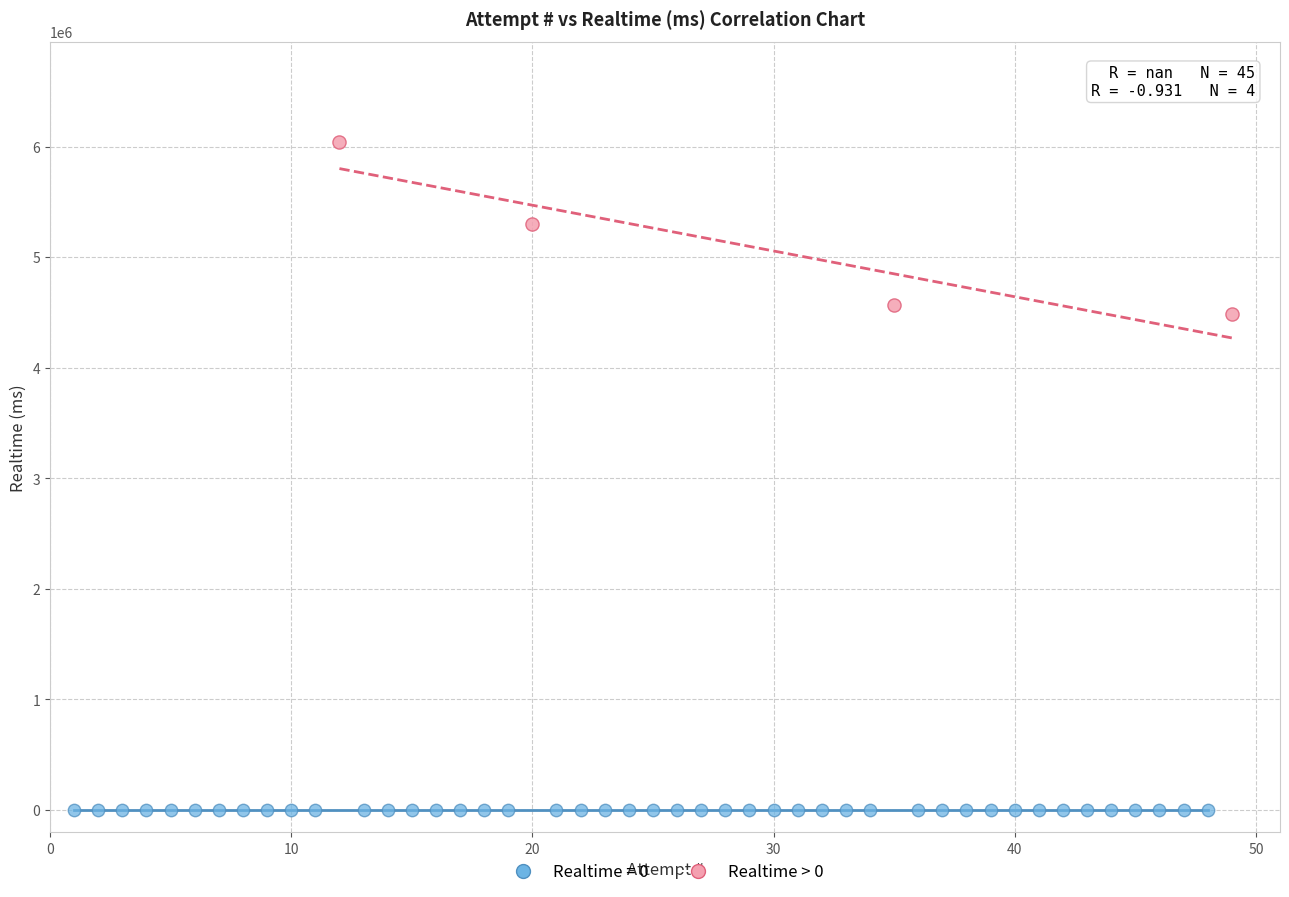

Which series reaches the minimum Y coordinate?

Realtime = 0